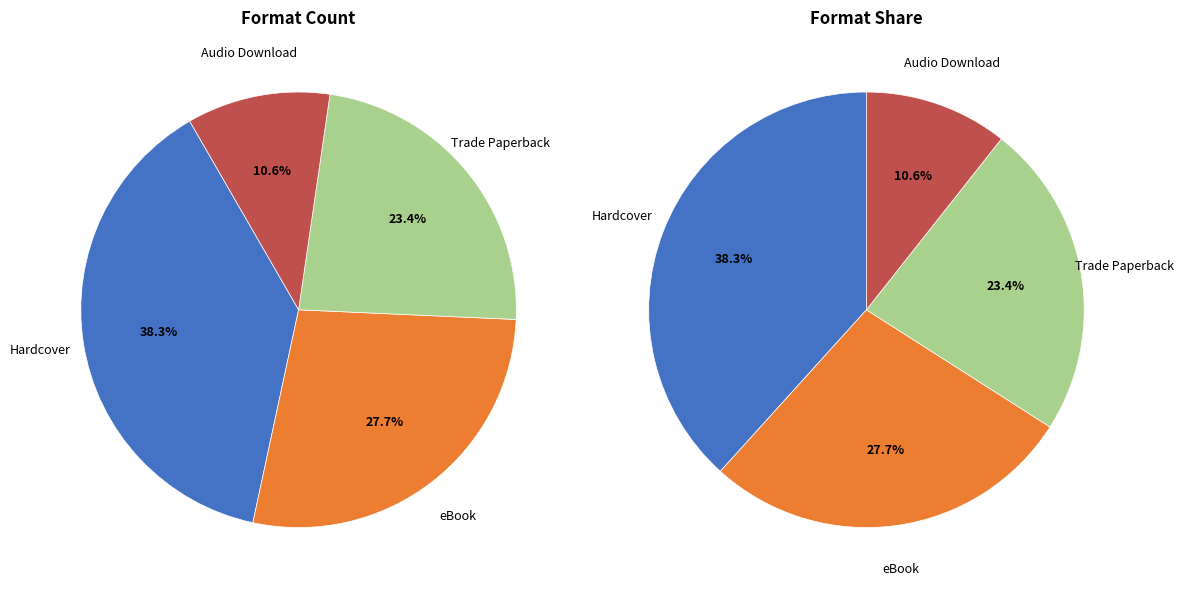

What percentage is the eBook slice, to the nearest percent?

28%